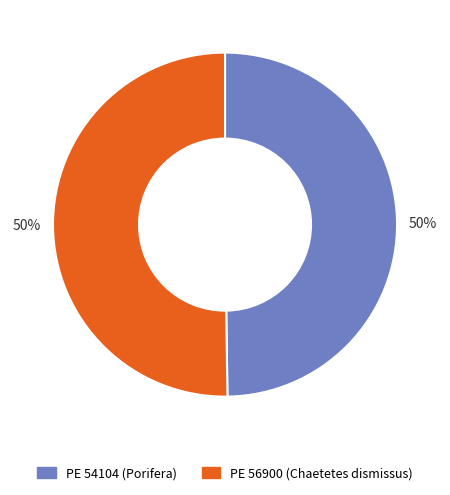

Is the sum of PE 56900 (Chaetetes dismissus) and PE 54104 (Porifera) greater than half?

Yes